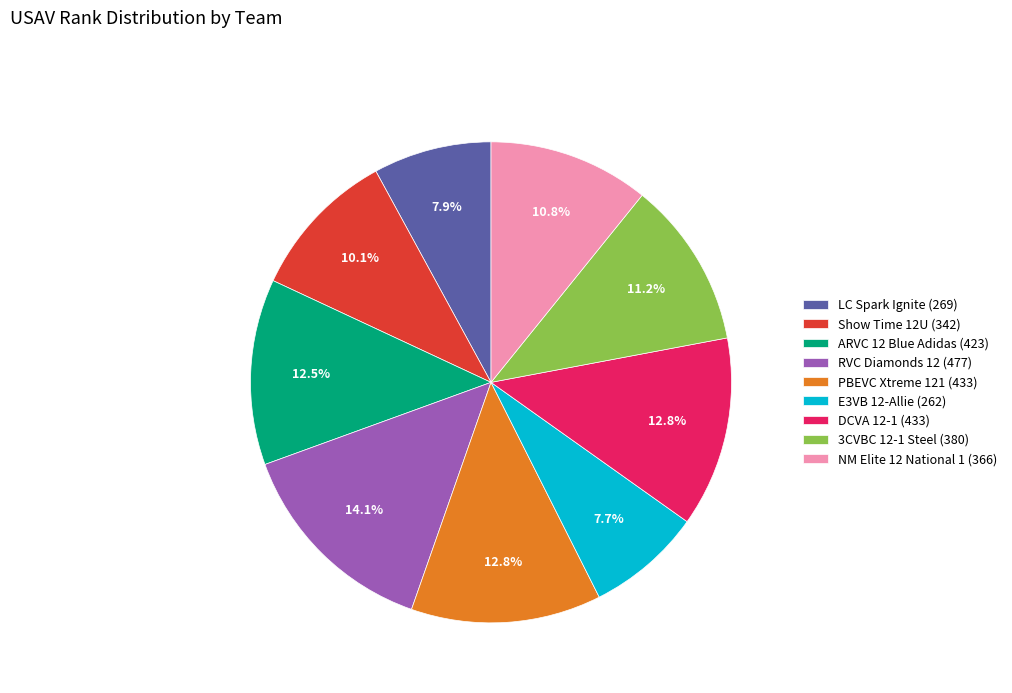

To the nearest percent, what portion does Show Time 12U (342) represent?

10%